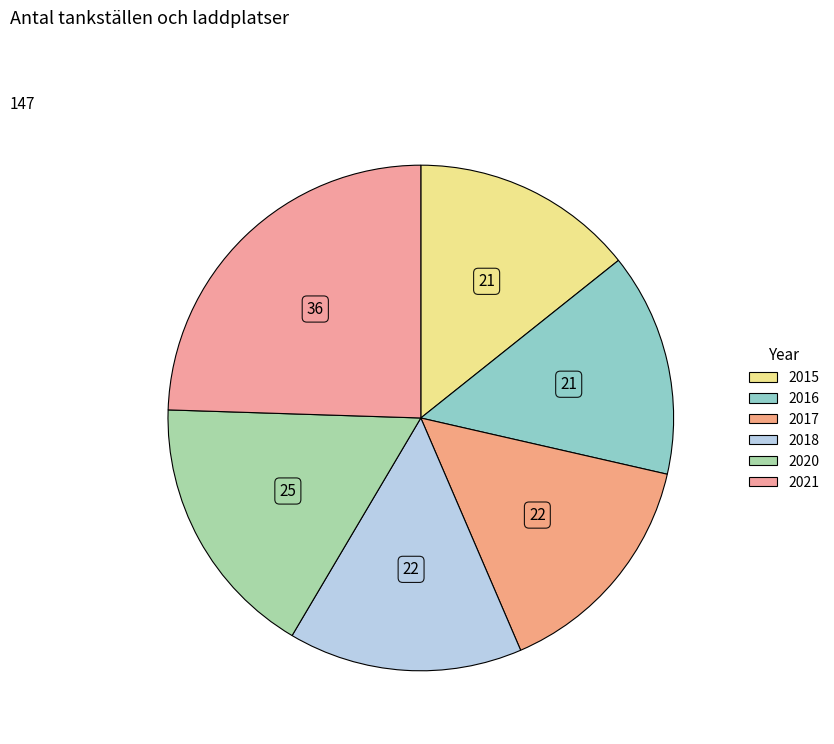

The 2021 slice represents 24% of the pie. True or false?

True